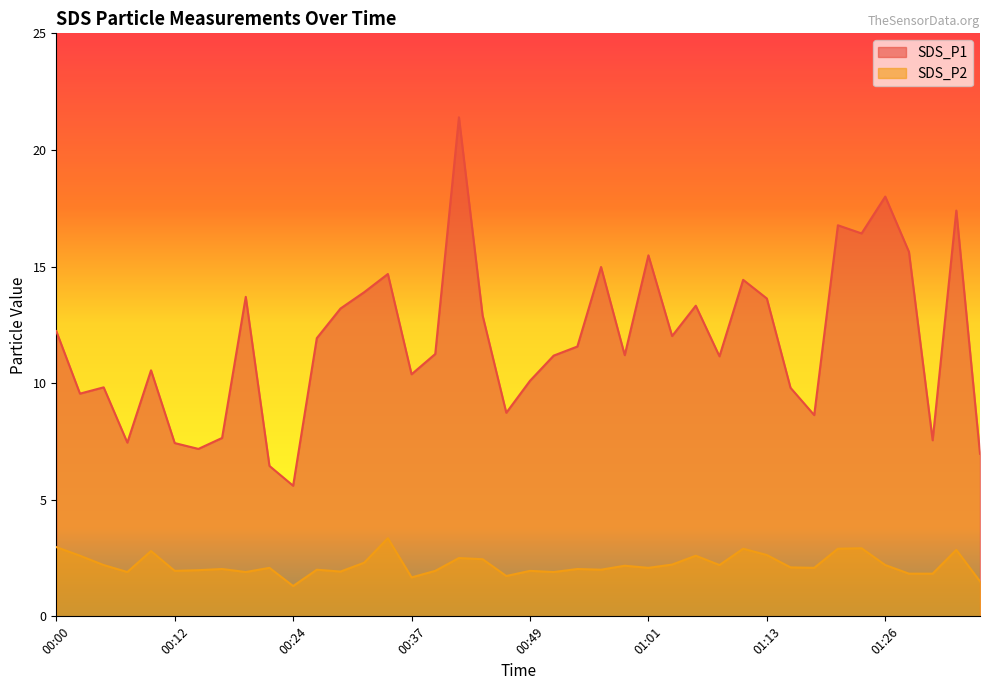

What is the sum of the SDS_P1 values at 00:39 and 01:18?

19.9